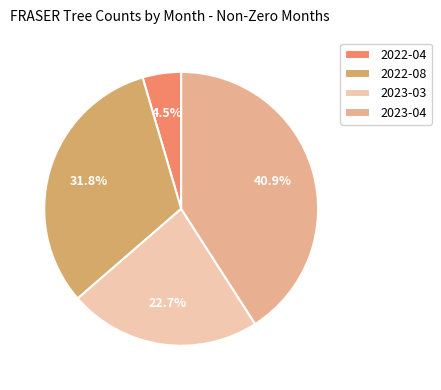

To the nearest percent, what is the average slice percentage?

25%